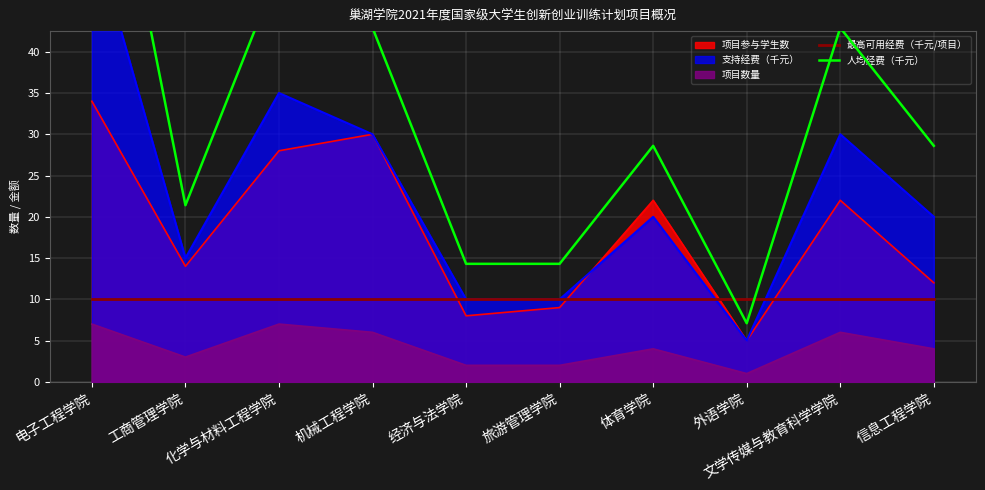

At how many categories does at least one series exceed 70?

1